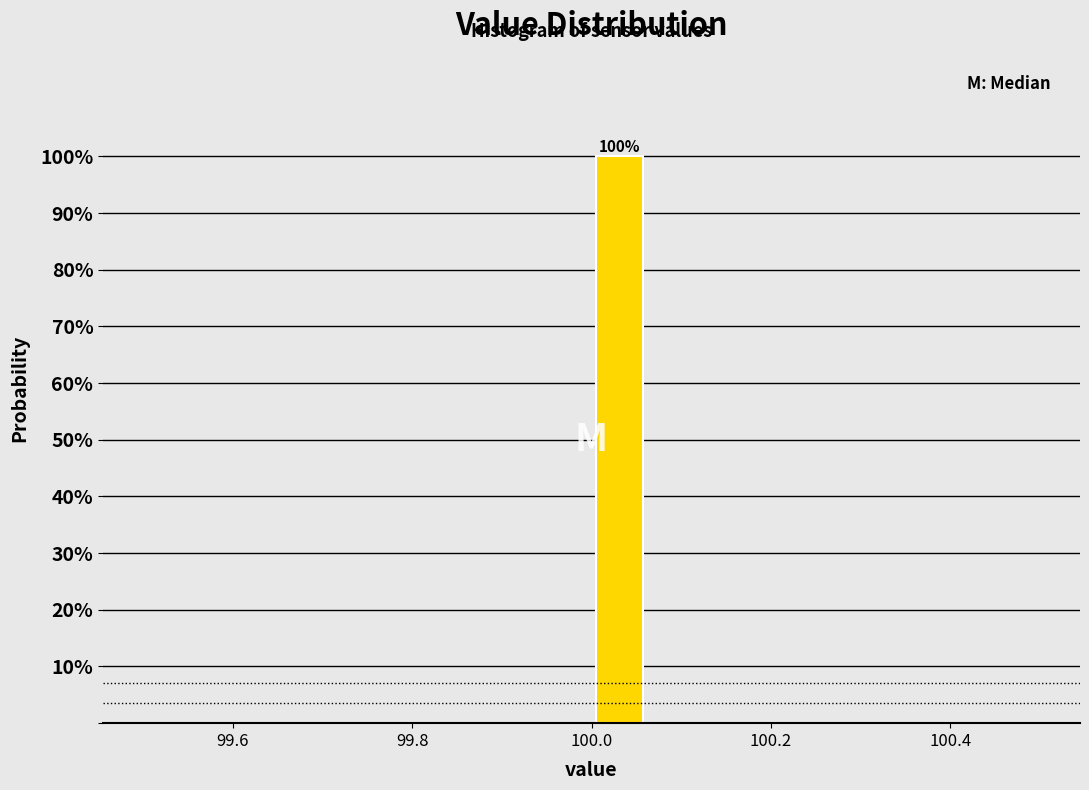

Around what value on the x-axis is the tallest bar? Give the approximate position of its centre, as read against the axis.

100.04